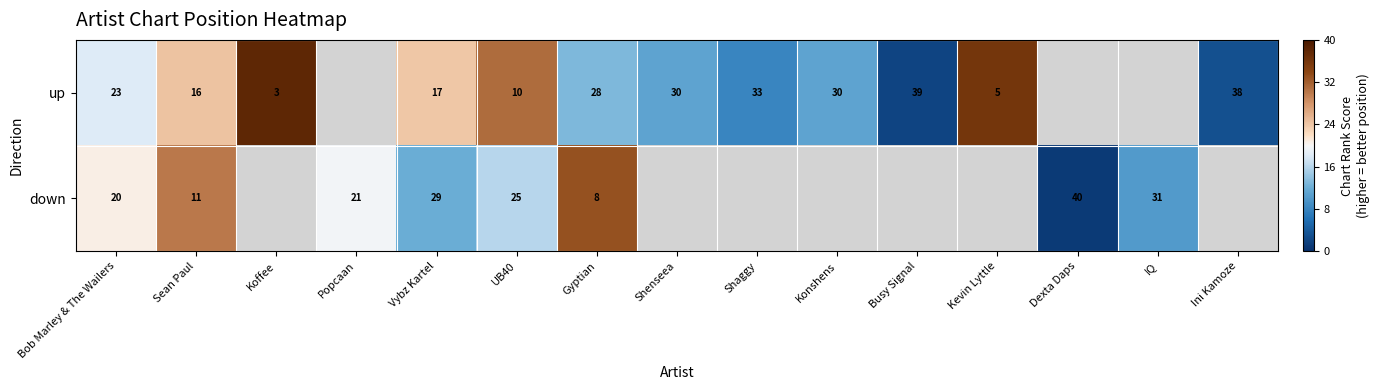

The value of down at IQ is 16. True or false?

False